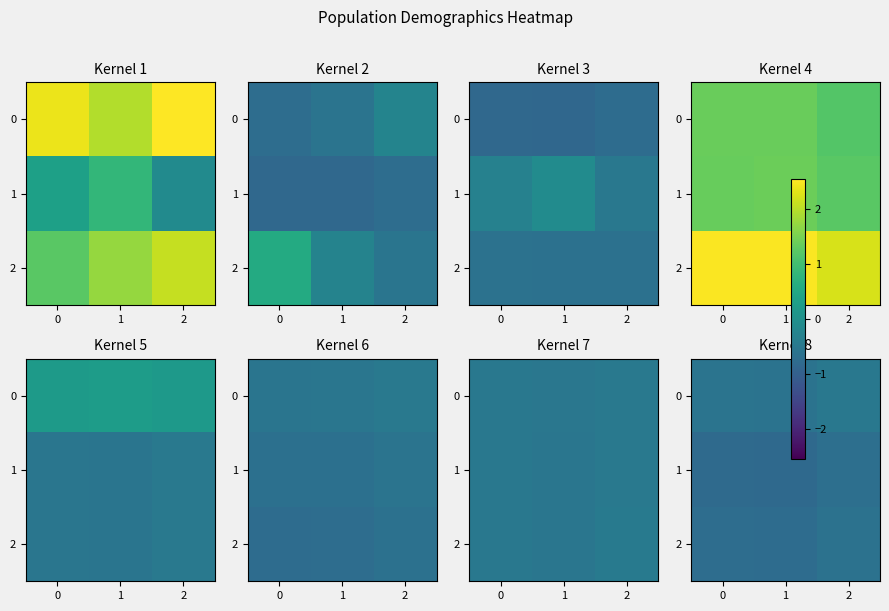

At which category is the sum across all series the highest?

2